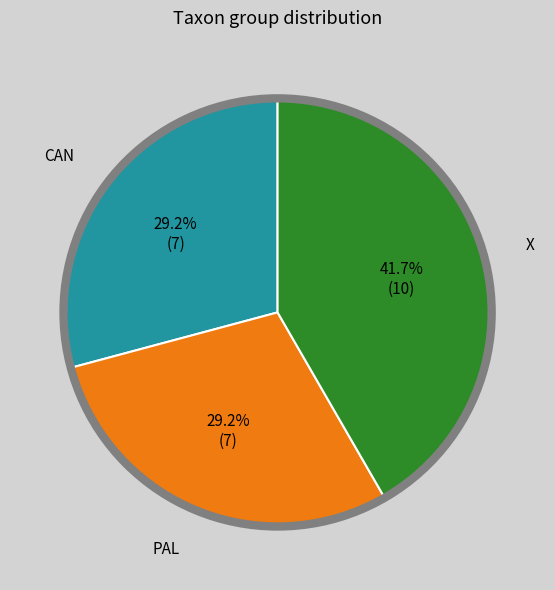

How many segments does this pie chart have?

3